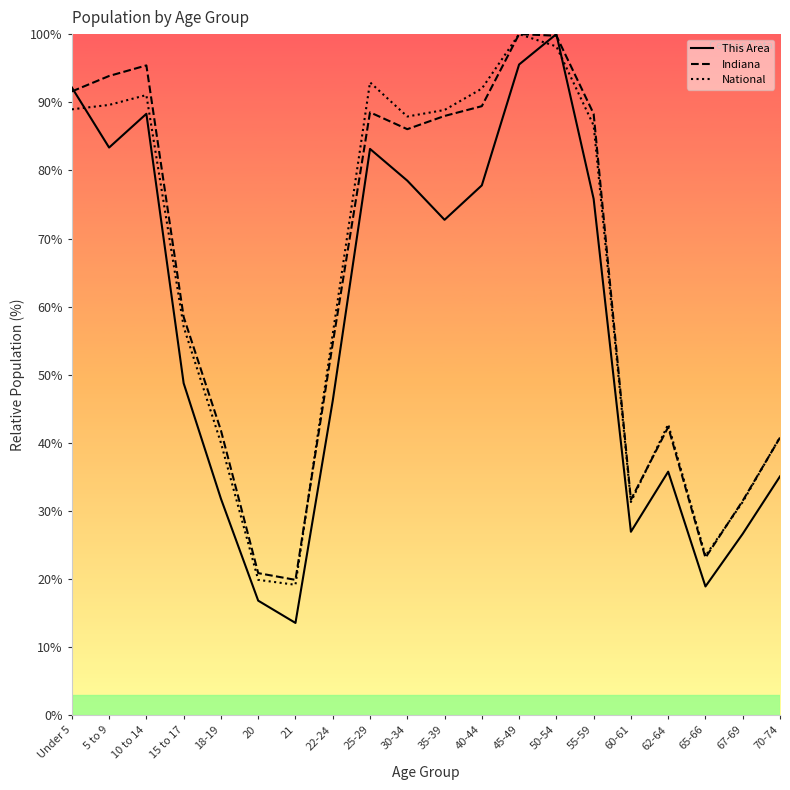

What is the difference between the maximum and minimum values in the This Area series?

86.4